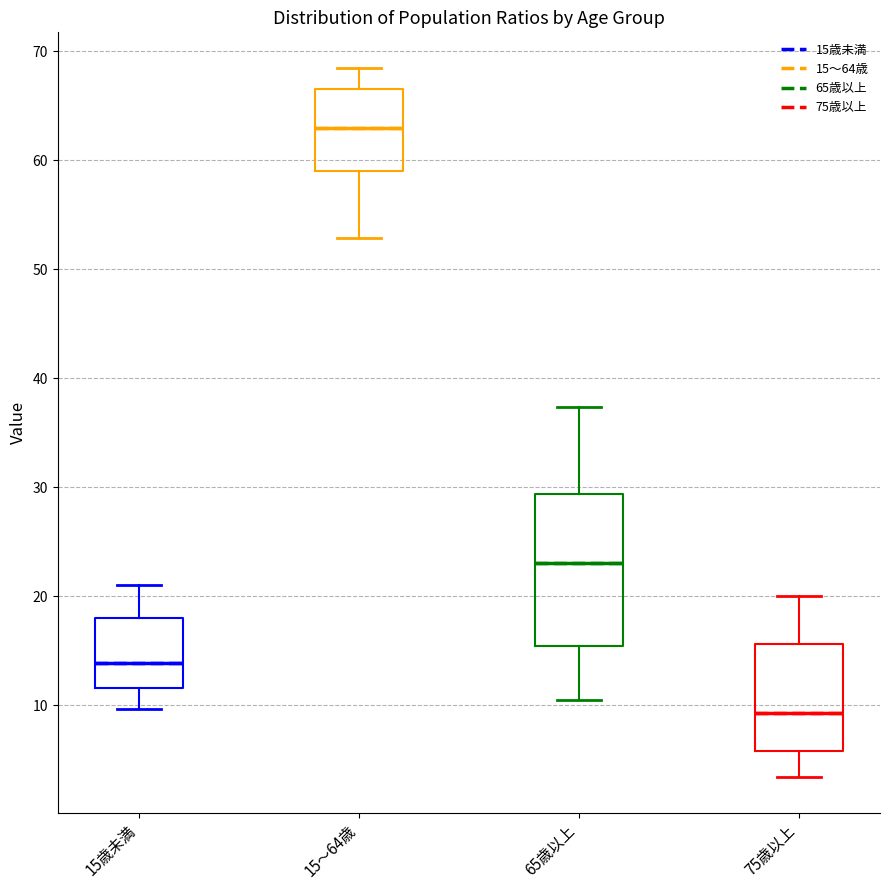

Where does the lower whisker of the box for 15～64歳 end on the y-axis? The values are not printed on the chart, so give them approximately, as read against the axis.

53